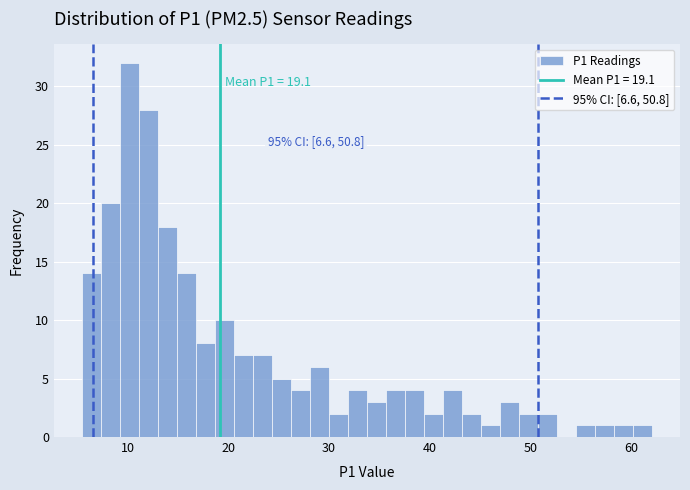

Read against the x-axis, roughly where is the centre of the tallest bar?

10